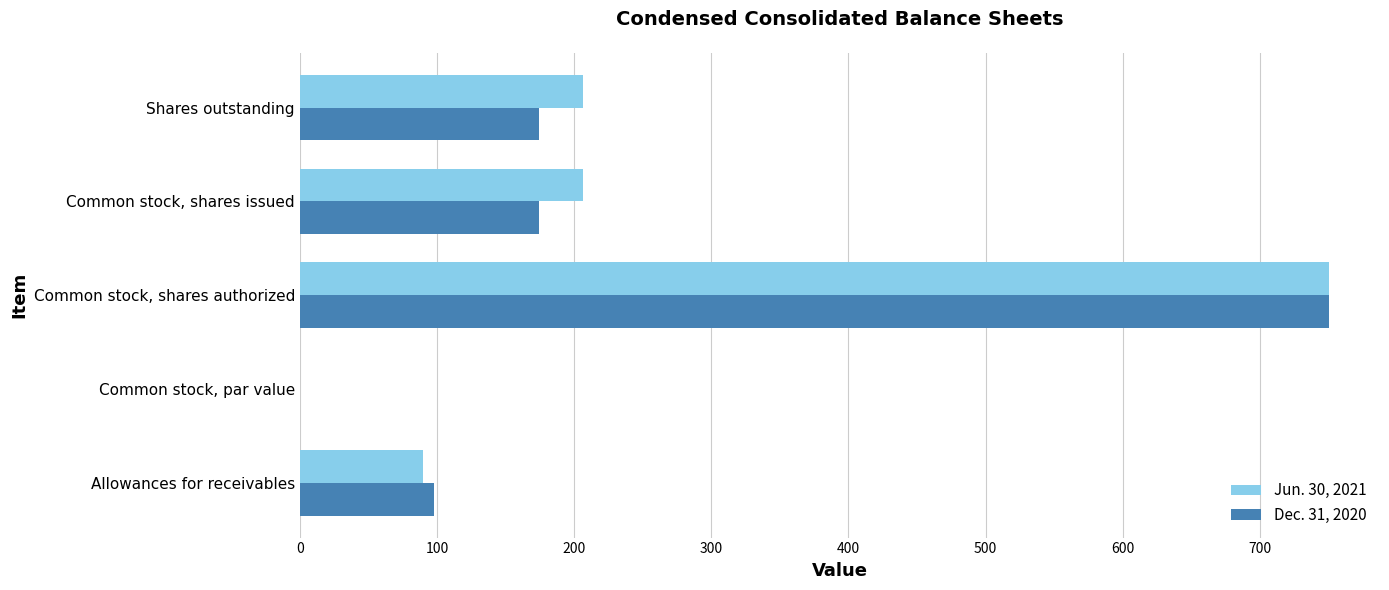

What is the sum of all Jun. 30, 2021 values?

1253.4